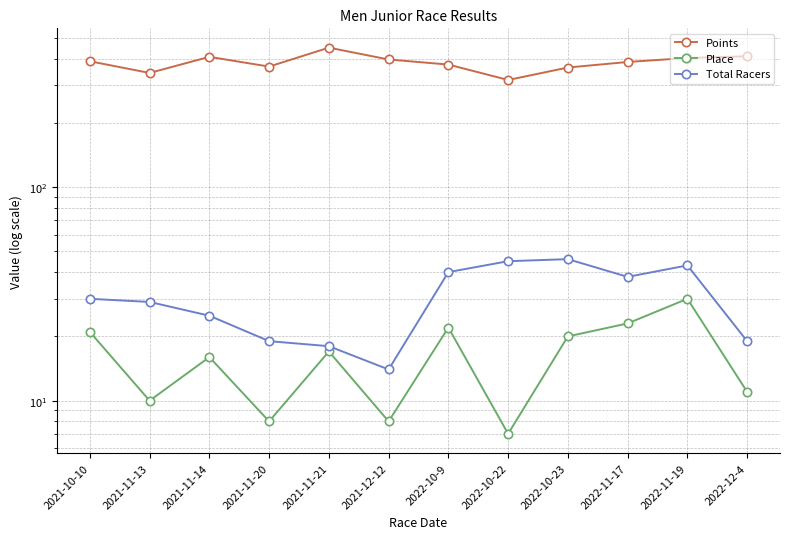

True or false: Points and Place intersect in this chart.

False